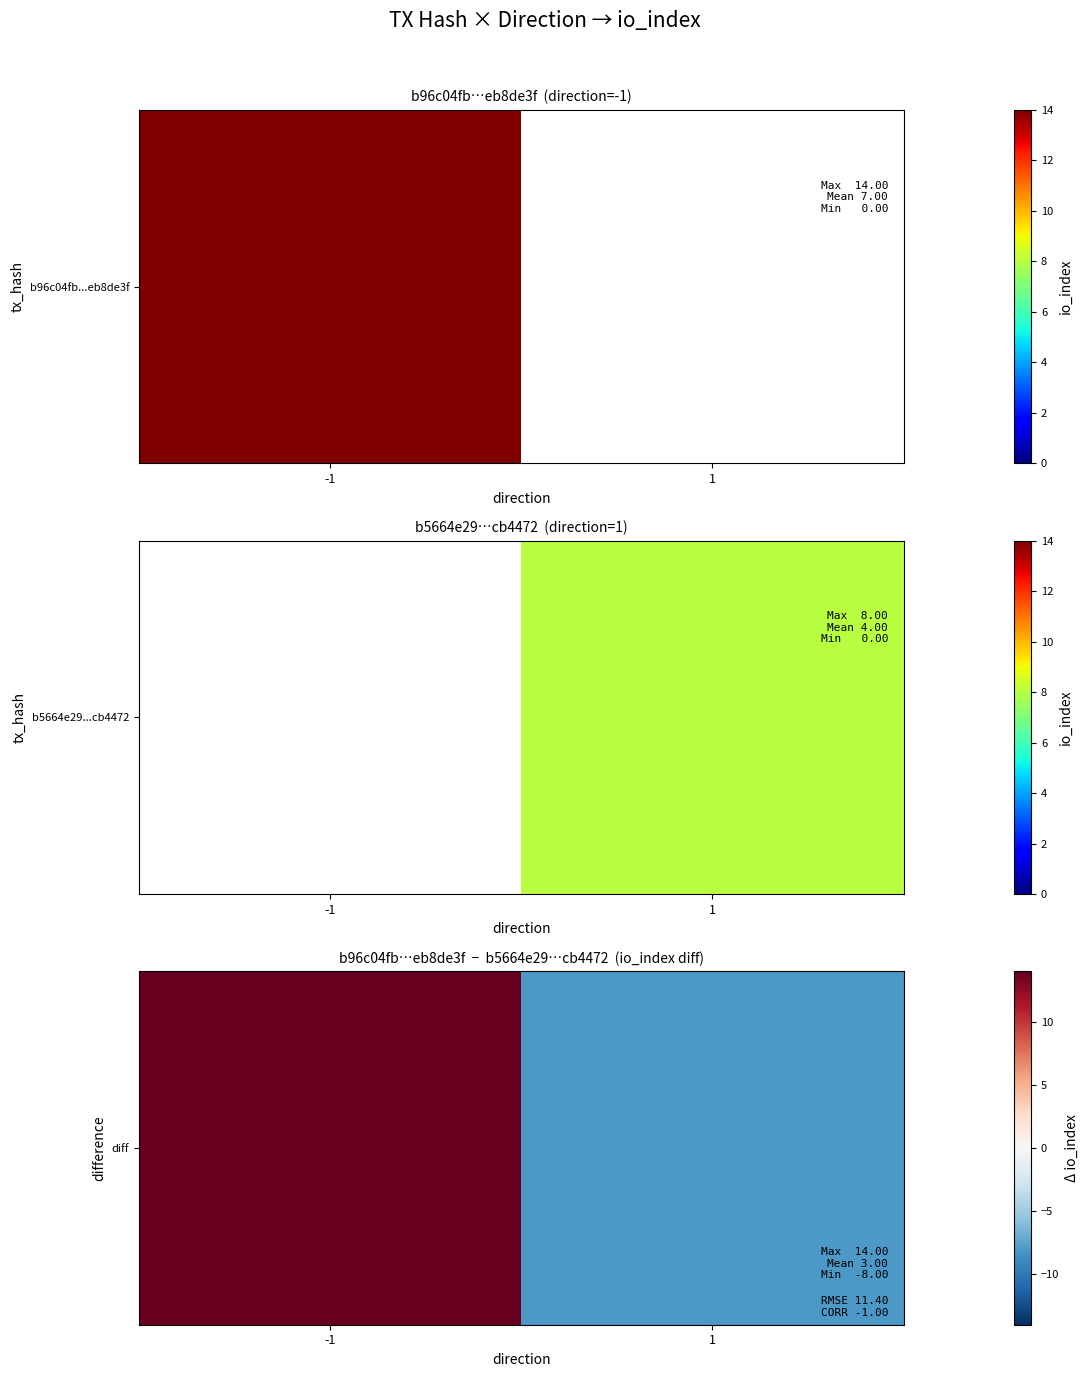

Which category has the highest value across all series?

-1